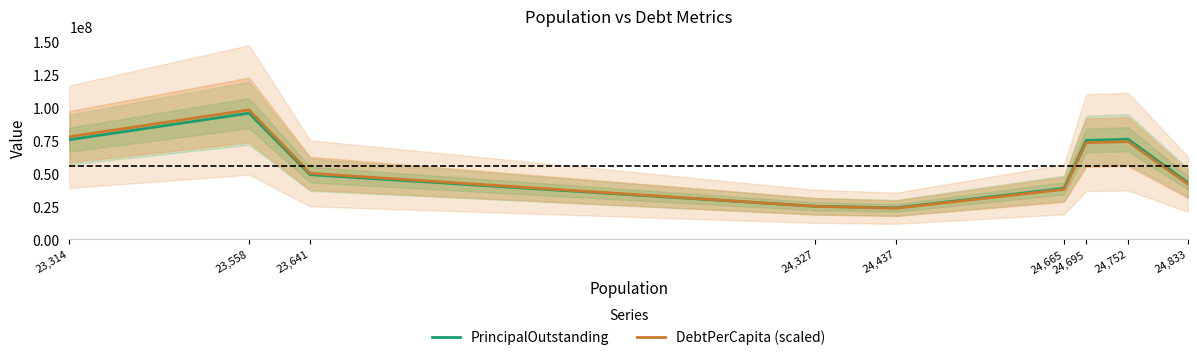

What is the label of the 2nd point from the right?

24,752